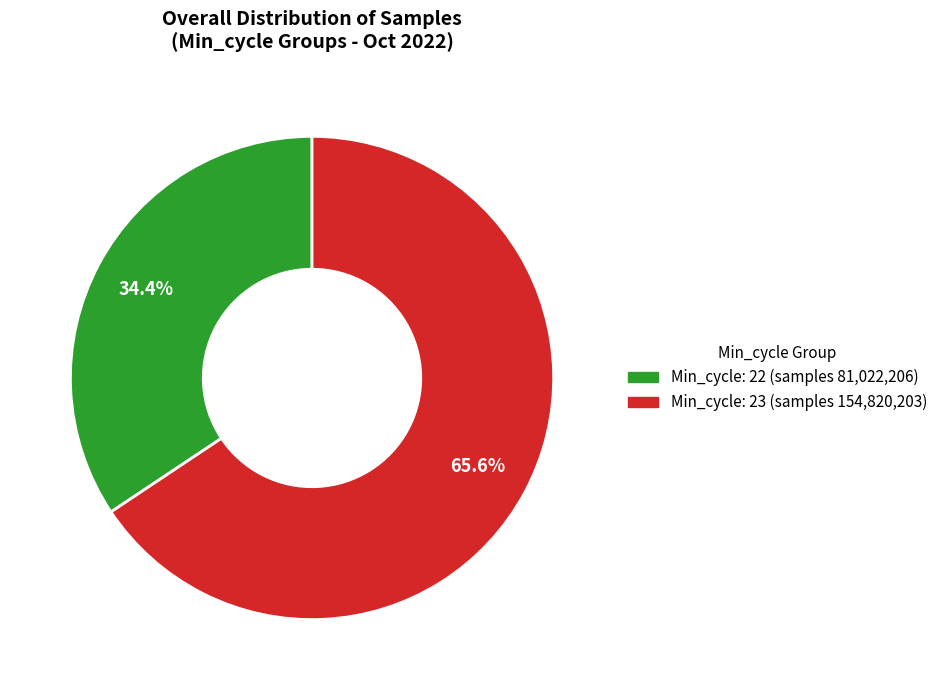

Is there a majority slice in this chart?

Yes